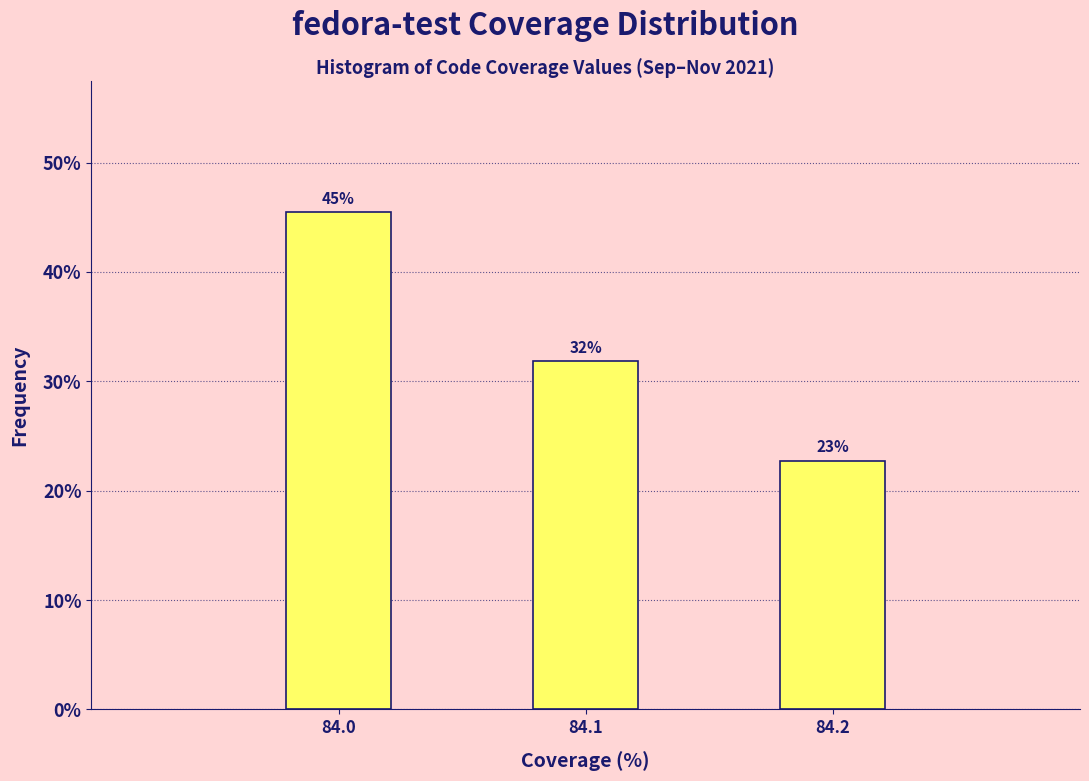

How many bars are there in total?

3